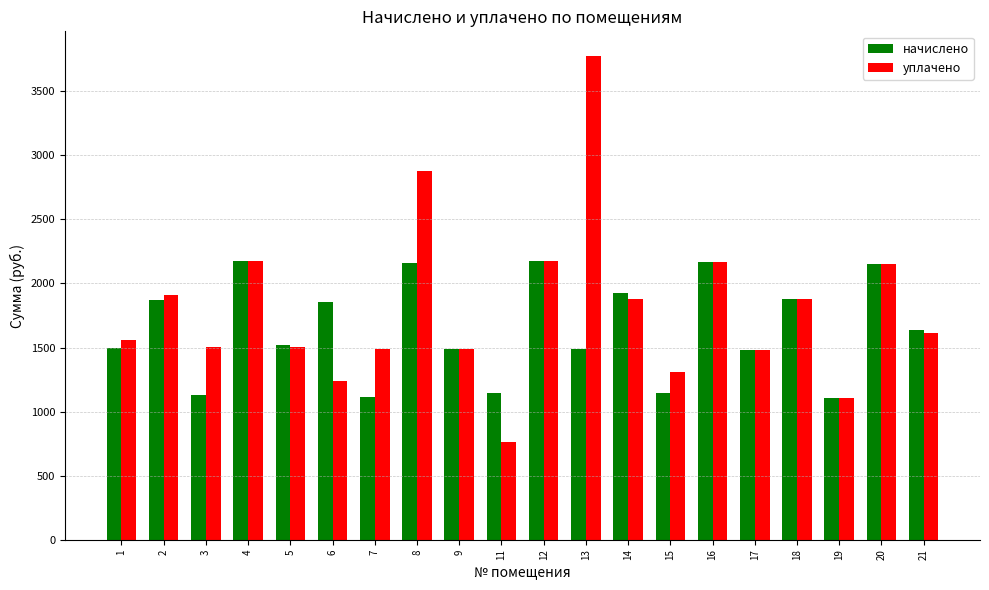

True or false: уплачено has a value of 1504.1 at 5.

True